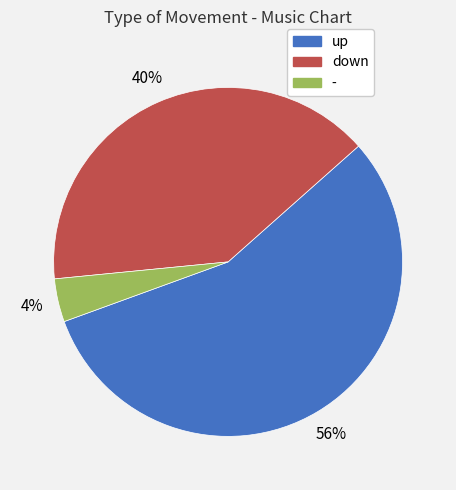

What is the ratio of the value at up to the value at -?

14.0